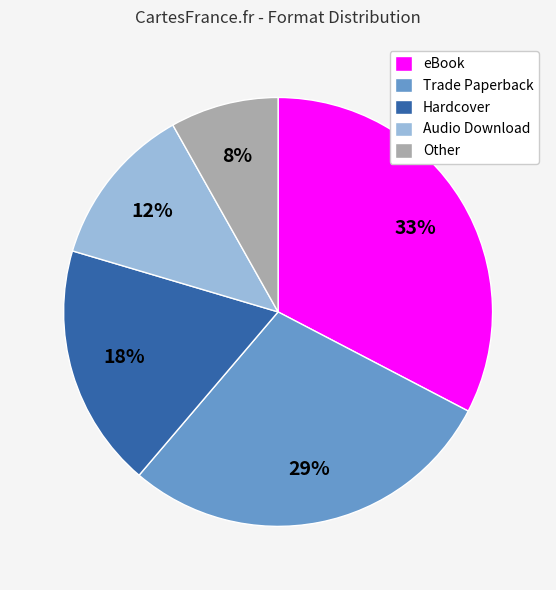

Approximately how many times larger is the value at Audio Download compared to Other?

1.5